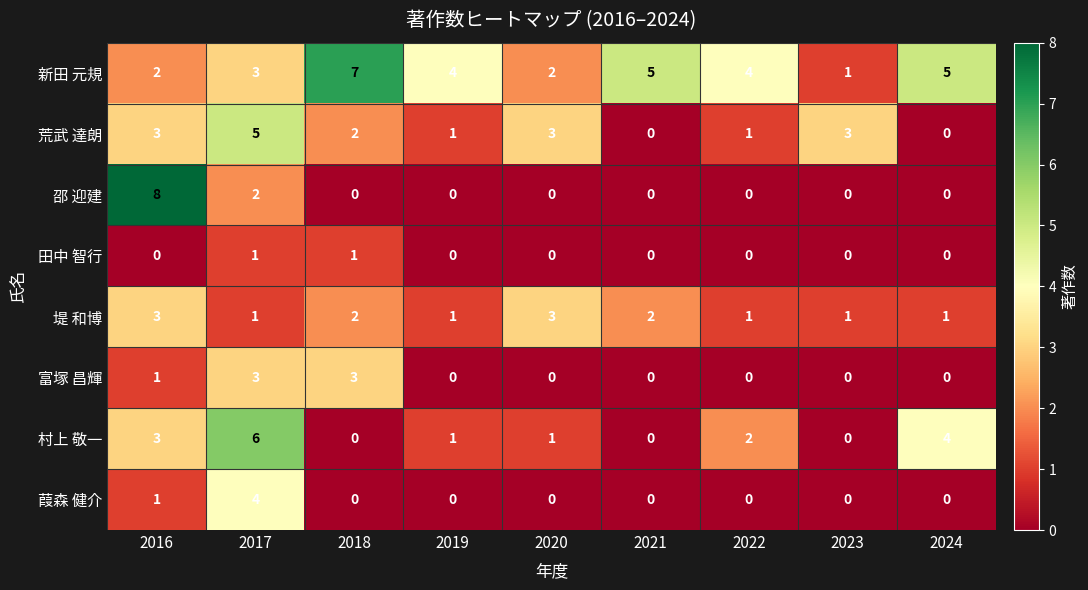

How many categories are shown in the chart?

9